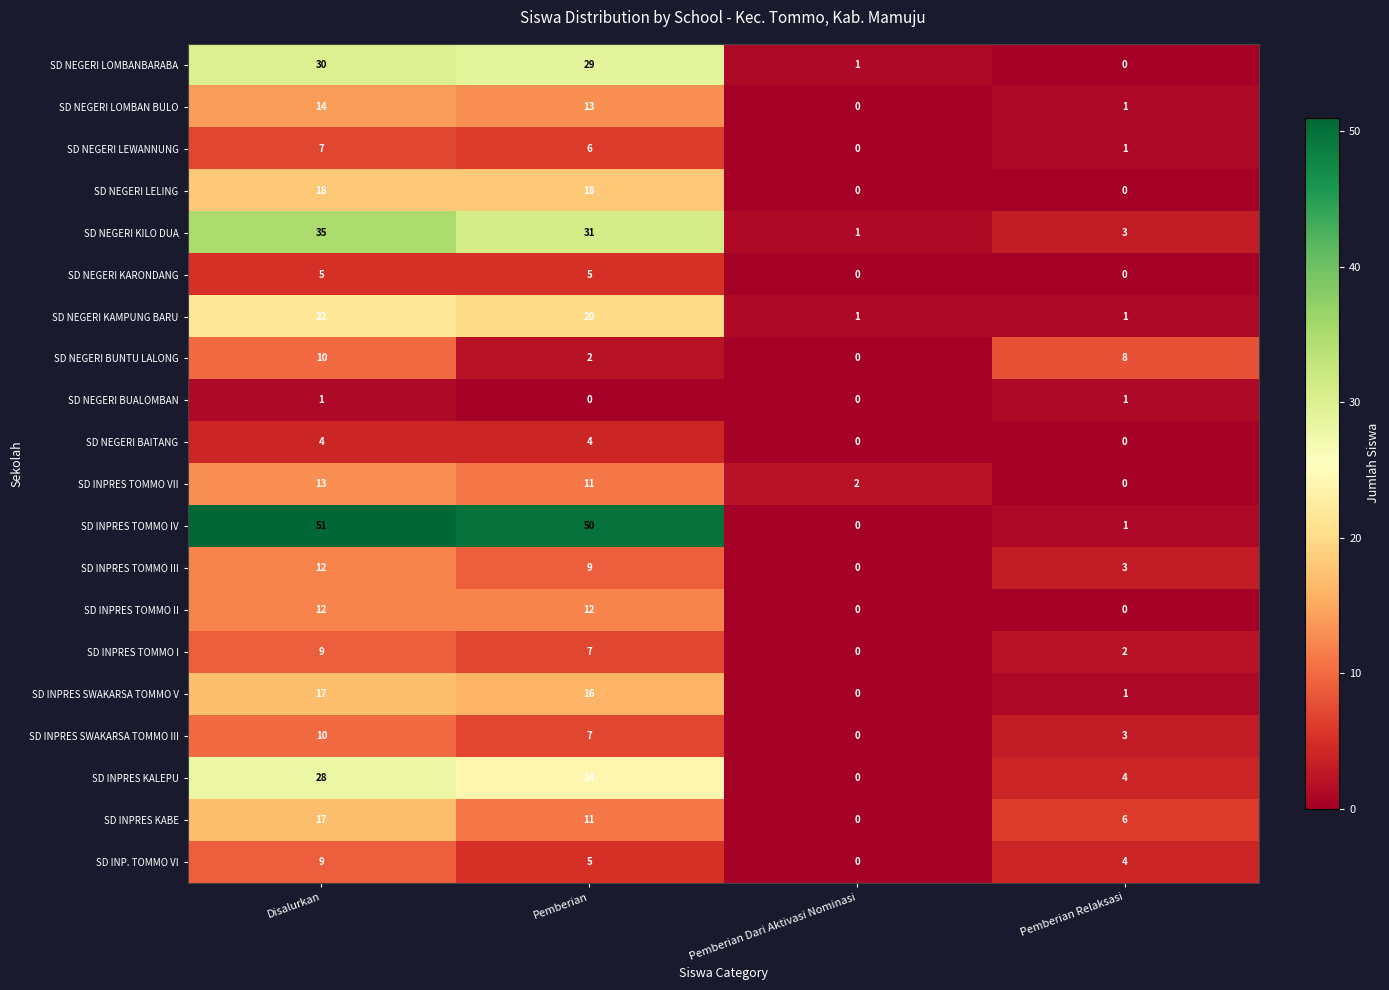

What is the difference between the maximum and minimum values in the SD INPRES KABE series?

17